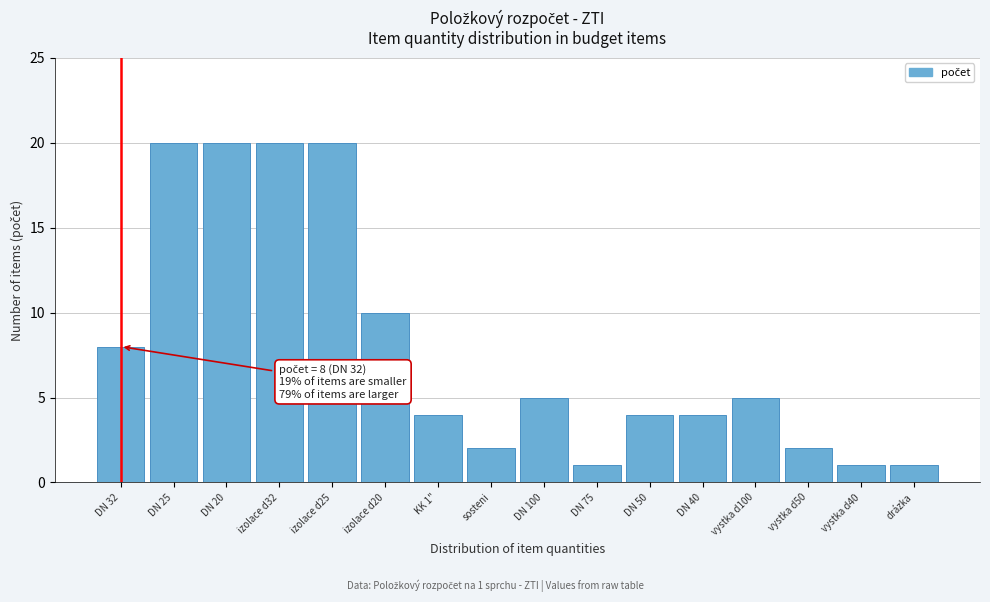

Reading right to left, what are all the values shown in this chart?

drázka=1	vystka d40=1	vystka d50=2	vystka d100=5	DN 40=4	DN 50=4	DN 75=1	DN 100=5	sosteni=2	KK 1"=4	izolace d20=10	izolace d25=20	izolace d32=20	DN 20=20	DN 25=20	DN 32=8